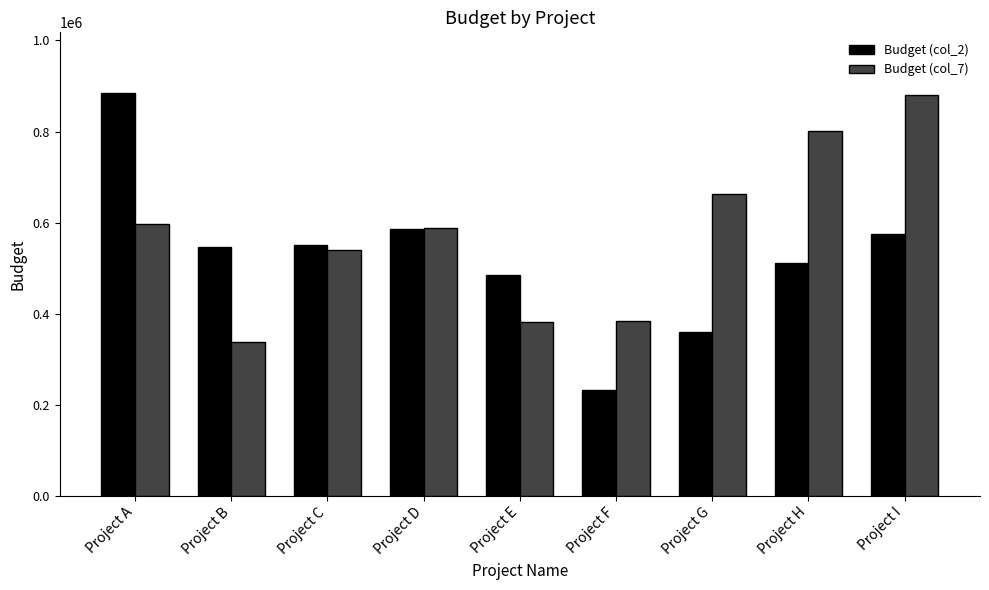

Which category has the highest value in the Budget (col_2) series?

Project A